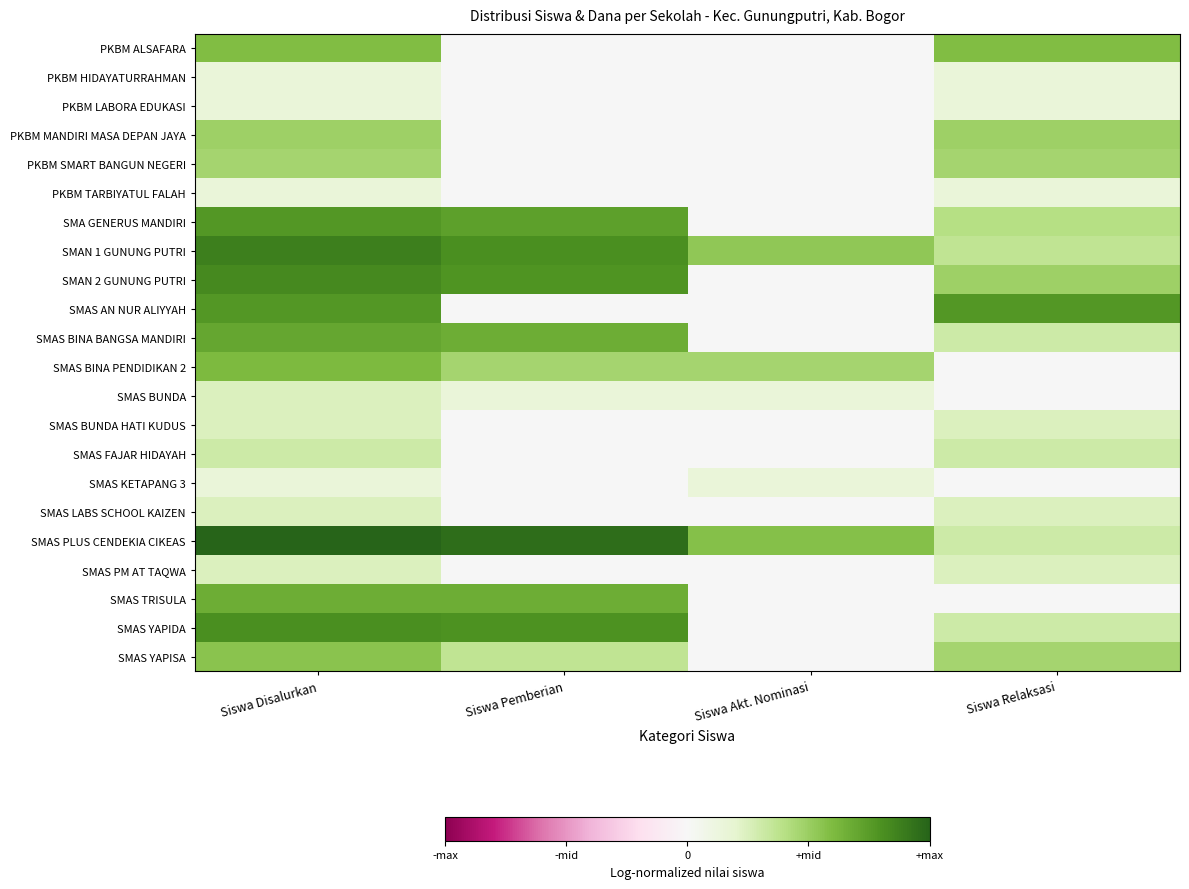

Reading left to right, list all the values displayed in this chart.

PKBM ALSAFARA: Siswa Disalurkan=0.6	Siswa Pemberian=0.0	Siswa Akt. Nominasi=0.0	Siswa Relaksasi=0.6
PKBM HIDAYATURRAHMAN: Siswa Disalurkan=0.2	Siswa Pemberian=0.0	Siswa Akt. Nominasi=0.0	Siswa Relaksasi=0.2
PKBM LABORA EDUKASI: Siswa Disalurkan=0.2	Siswa Pemberian=0.0	Siswa Akt. Nominasi=0.0	Siswa Relaksasi=0.2
PKBM MANDIRI MASA DEPAN JAYA: Siswa Disalurkan=0.5	Siswa Pemberian=0.0	Siswa Akt. Nominasi=0.0	Siswa Relaksasi=0.5
PKBM SMART BANGUN NEGERI: Siswa Disalurkan=0.5	Siswa Pemberian=0.0	Siswa Akt. Nominasi=0.0	Siswa Relaksasi=0.5
PKBM TARBIYATUL FALAH: Siswa Disalurkan=0.2	Siswa Pemberian=0.0	Siswa Akt. Nominasi=0.0	Siswa Relaksasi=0.2
SMA GENERUS MANDIRI: Siswa Disalurkan=0.8	Siswa Pemberian=0.7	Siswa Akt. Nominasi=0.0	Siswa Relaksasi=0.4
SMAN 1 GUNUNG PUTRI: Siswa Disalurkan=0.9	Siswa Pemberian=0.8	Siswa Akt. Nominasi=0.5	Siswa Relaksasi=0.4
SMAN 2 GUNUNG PUTRI: Siswa Disalurkan=0.8	Siswa Pemberian=0.8	Siswa Akt. Nominasi=0.0	Siswa Relaksasi=0.5
SMAS AN NUR ALIYYAH: Siswa Disalurkan=0.8	Siswa Pemberian=0.0	Siswa Akt. Nominasi=0.0	Siswa Relaksasi=0.8
SMAS BINA BANGSA MANDIRI: Siswa Disalurkan=0.7	Siswa Pemberian=0.7	Siswa Akt. Nominasi=0.0	Siswa Relaksasi=0.3
SMAS BINA PENDIDIKAN 2: Siswa Disalurkan=0.6	Siswa Pemberian=0.5	Siswa Akt. Nominasi=0.5	Siswa Relaksasi=0.0
SMAS BUNDA: Siswa Disalurkan=0.2	Siswa Pemberian=0.2	Siswa Akt. Nominasi=0.2	Siswa Relaksasi=0.0
SMAS BUNDA HATI KUDUS: Siswa Disalurkan=0.2	Siswa Pemberian=0.0	Siswa Akt. Nominasi=0.0	Siswa Relaksasi=0.2
SMAS FAJAR HIDAYAH: Siswa Disalurkan=0.3	Siswa Pemberian=0.0	Siswa Akt. Nominasi=0.0	Siswa Relaksasi=0.3
SMAS KETAPANG 3: Siswa Disalurkan=0.2	Siswa Pemberian=0.0	Siswa Akt. Nominasi=0.2	Siswa Relaksasi=0.0
SMAS LABS SCHOOL KAIZEN: Siswa Disalurkan=0.2	Siswa Pemberian=0.0	Siswa Akt. Nominasi=0.0	Siswa Relaksasi=0.2
SMAS PLUS CENDEKIA CIKEAS: Siswa Disalurkan=1.0	Siswa Pemberian=1.0	Siswa Akt. Nominasi=0.6	Siswa Relaksasi=0.3
SMAS PM AT TAQWA: Siswa Disalurkan=0.2	Siswa Pemberian=0.0	Siswa Akt. Nominasi=0.0	Siswa Relaksasi=0.2
SMAS TRISULA: Siswa Disalurkan=0.7	Siswa Pemberian=0.7	Siswa Akt. Nominasi=0.0	Siswa Relaksasi=0.0
SMAS YAPIDA: Siswa Disalurkan=0.8	Siswa Pemberian=0.8	Siswa Akt. Nominasi=0.0	Siswa Relaksasi=0.3
SMAS YAPISA: Siswa Disalurkan=0.6	Siswa Pemberian=0.4	Siswa Akt. Nominasi=0.0	Siswa Relaksasi=0.5